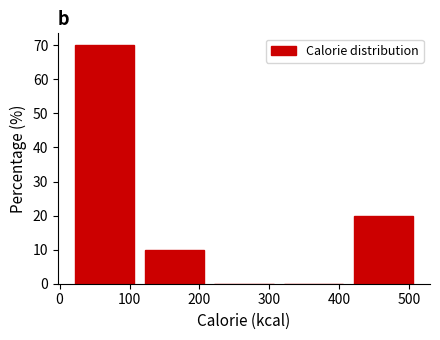

Reading left to right, list every bar in this chart as the range it spans on the x-axis followed by its height. Neither the bar edges nor the heights are printed on the chart, so give them approximately, as read against the axes.

10 to 110: 70
110 to 210: 10
210 to 310: 0
310 to 410: 0
410 to 510: 20